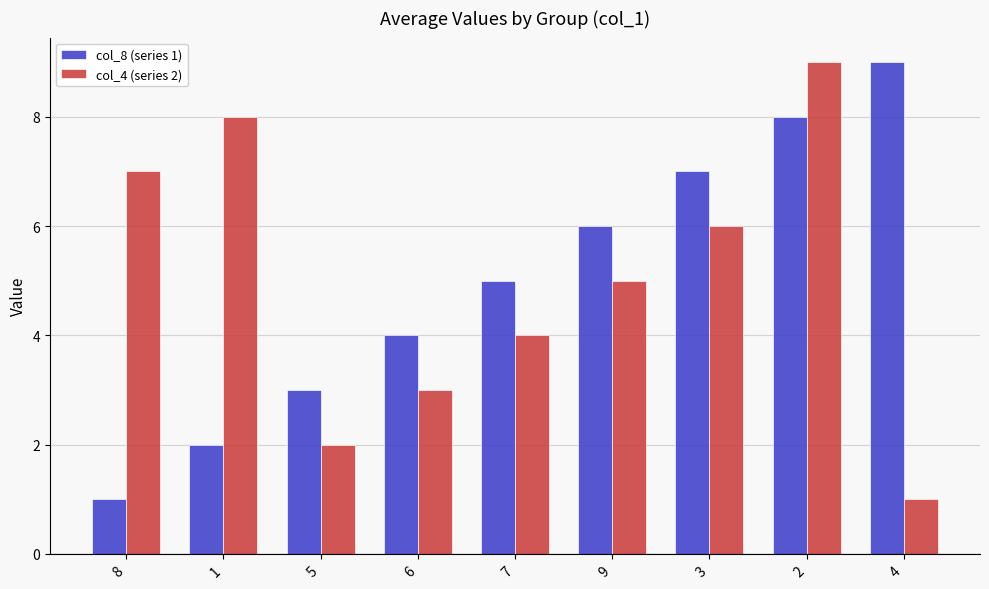

Is the value of col_8 (series 1) at 3 greater than the value of col_4 (series 2) at 7?

Yes